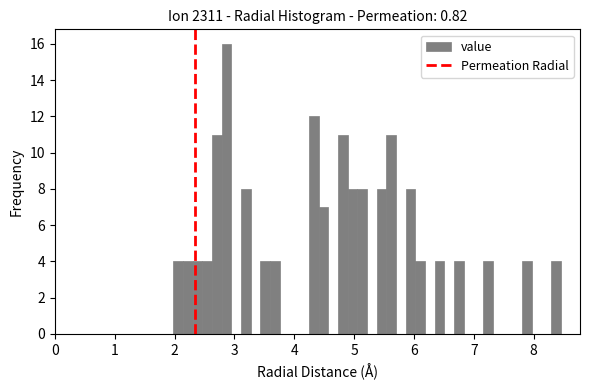

Around what value on the x-axis is the tallest bar? Give the approximate position of its centre, as read against the axis.

2.9